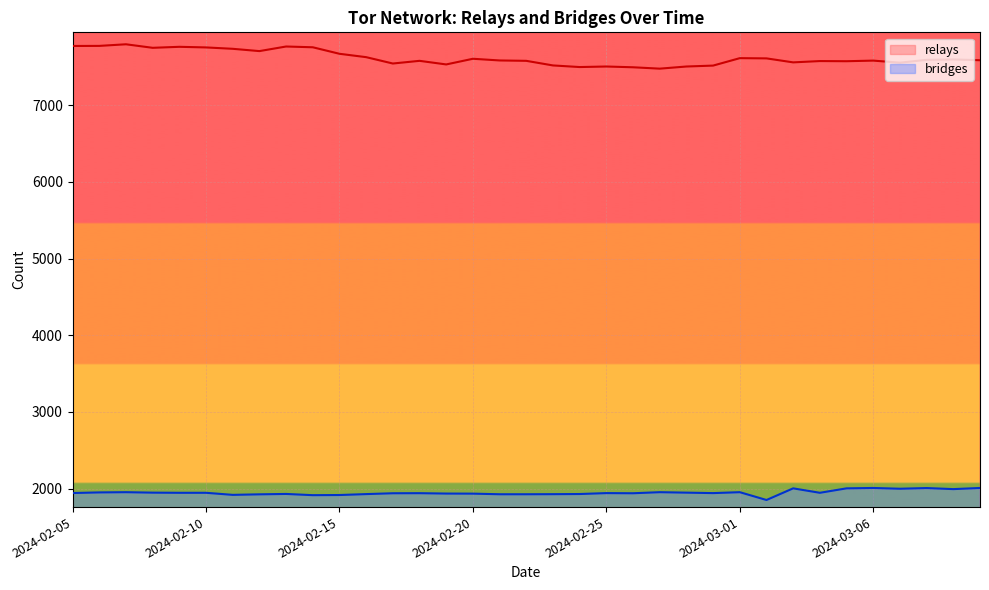

Count the number of data series in this chart.

2